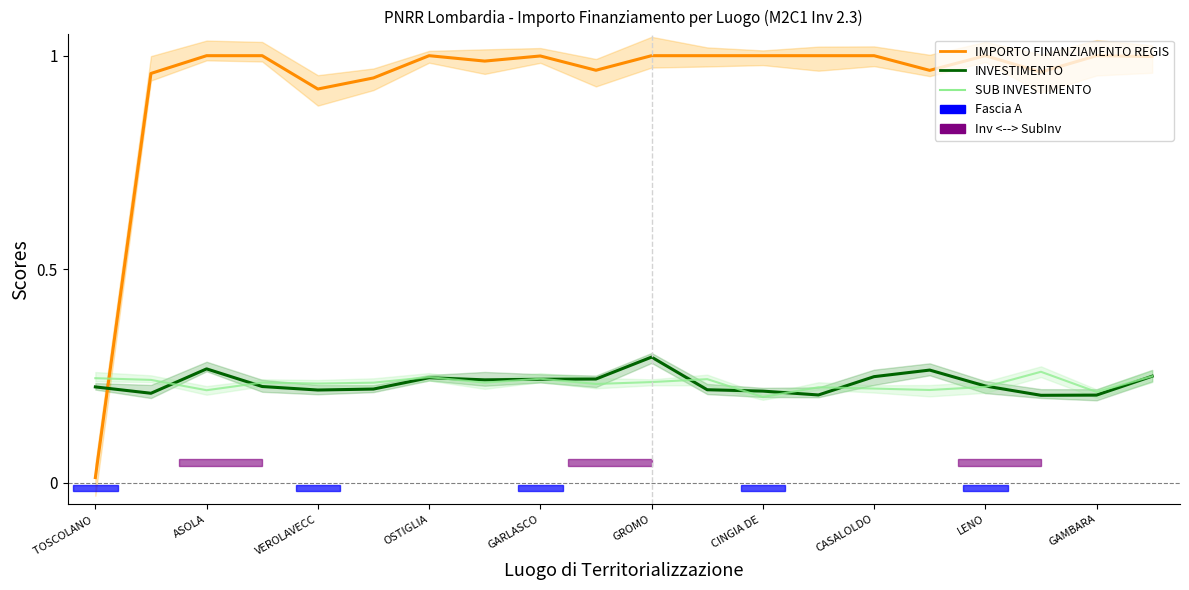

What is the sum of all SUB INVESTIMENTO values?

4.6